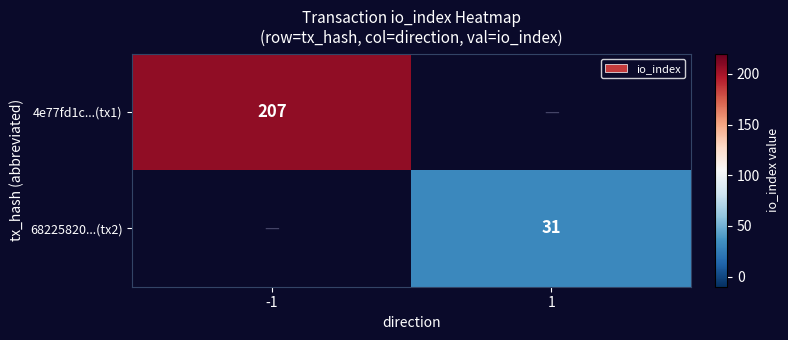

The value of 4e77fd1c...(tx1) at -1 is 332. True or false?

False